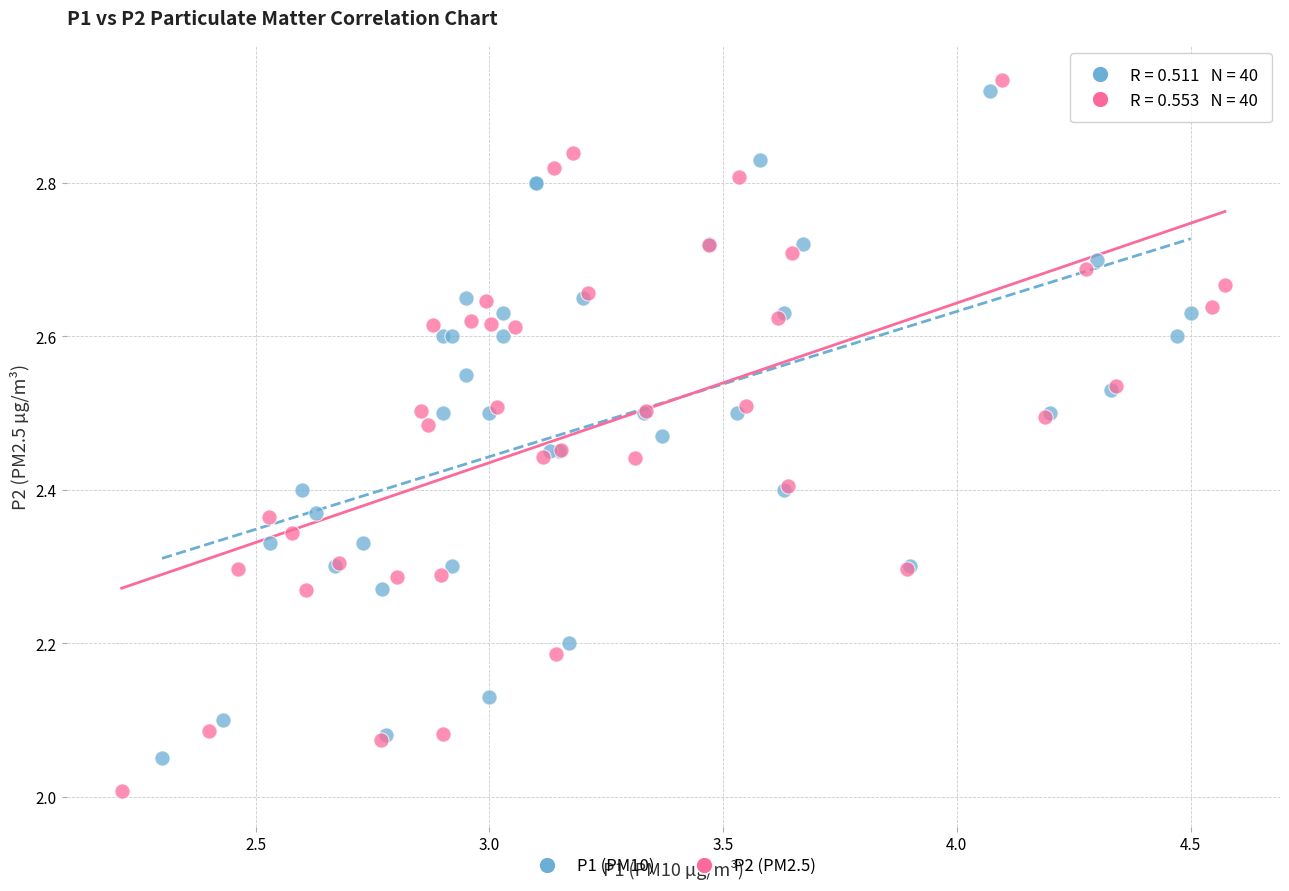

Which series contains the highest Y value?

P2 (PM2.5)